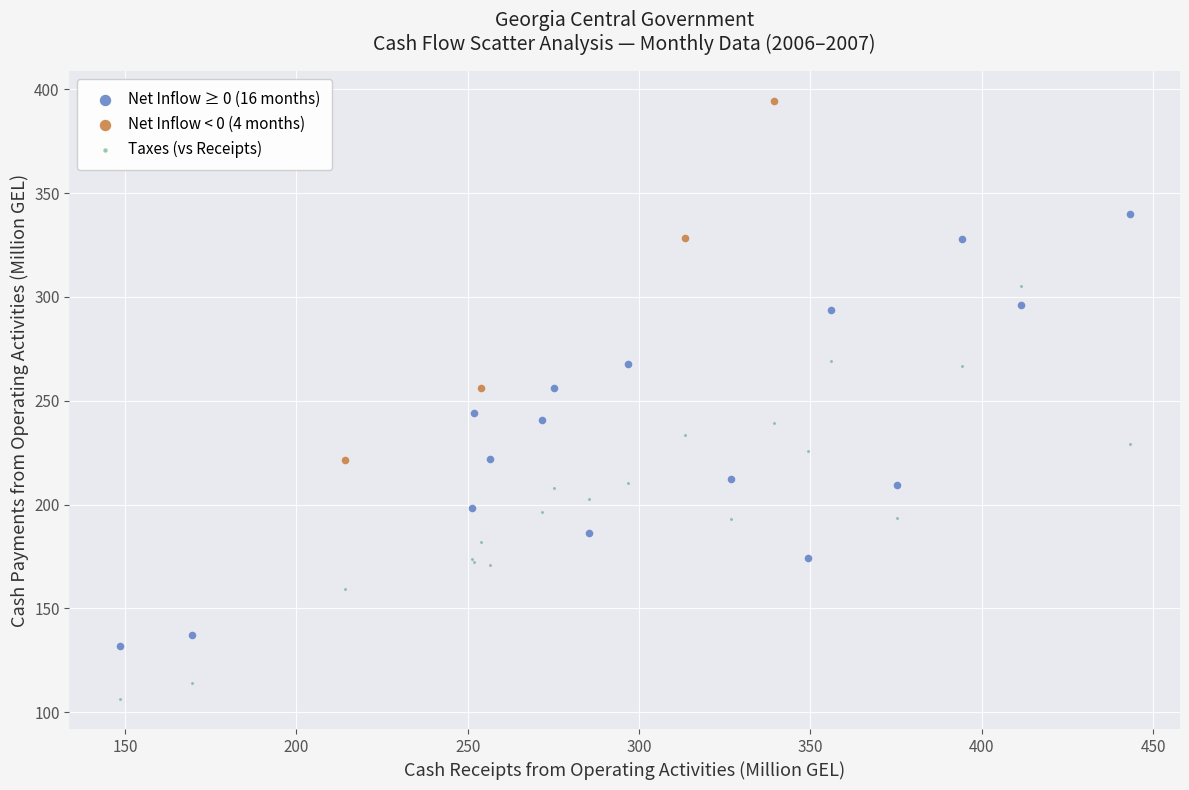

What are all the series names shown in the legend?

Net Inflow ≥ 0 (16 months), Net Inflow < 0 (4 months), Taxes (vs Receipts)